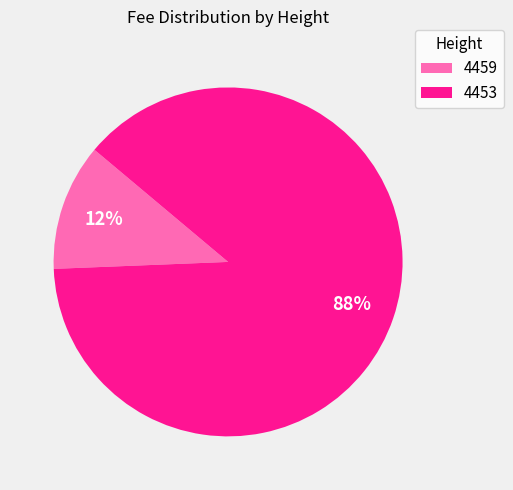

Which has a higher value, 4459 or 4453?

4453